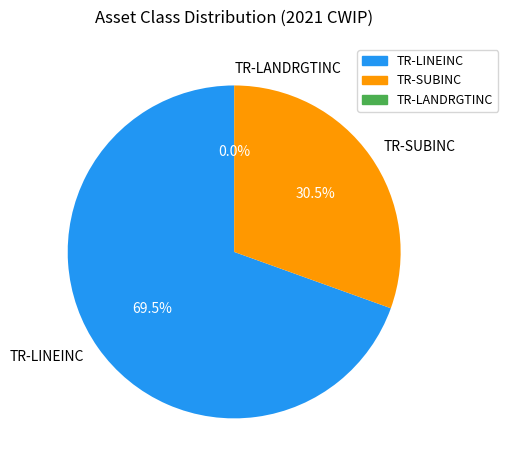

What percentage is NOT represented by TR-SUBINC?

69.5%